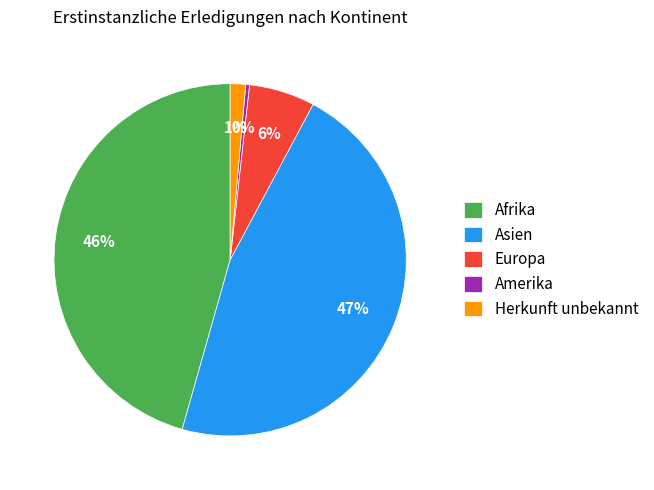

Is the sum of Herkunft unbekannt and Afrika greater than half?

No